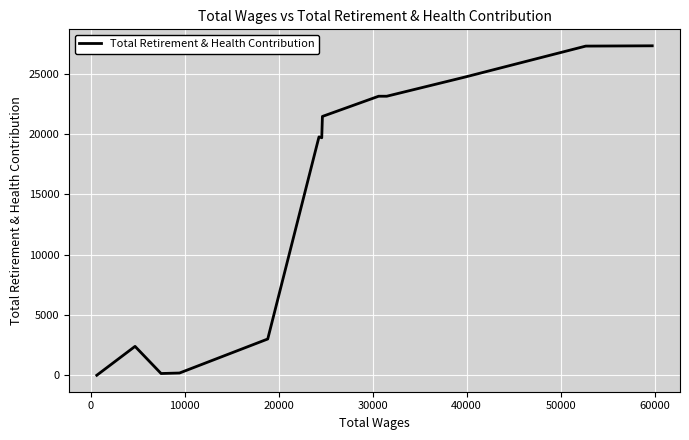

Does the chart have visible grid lines?

Yes